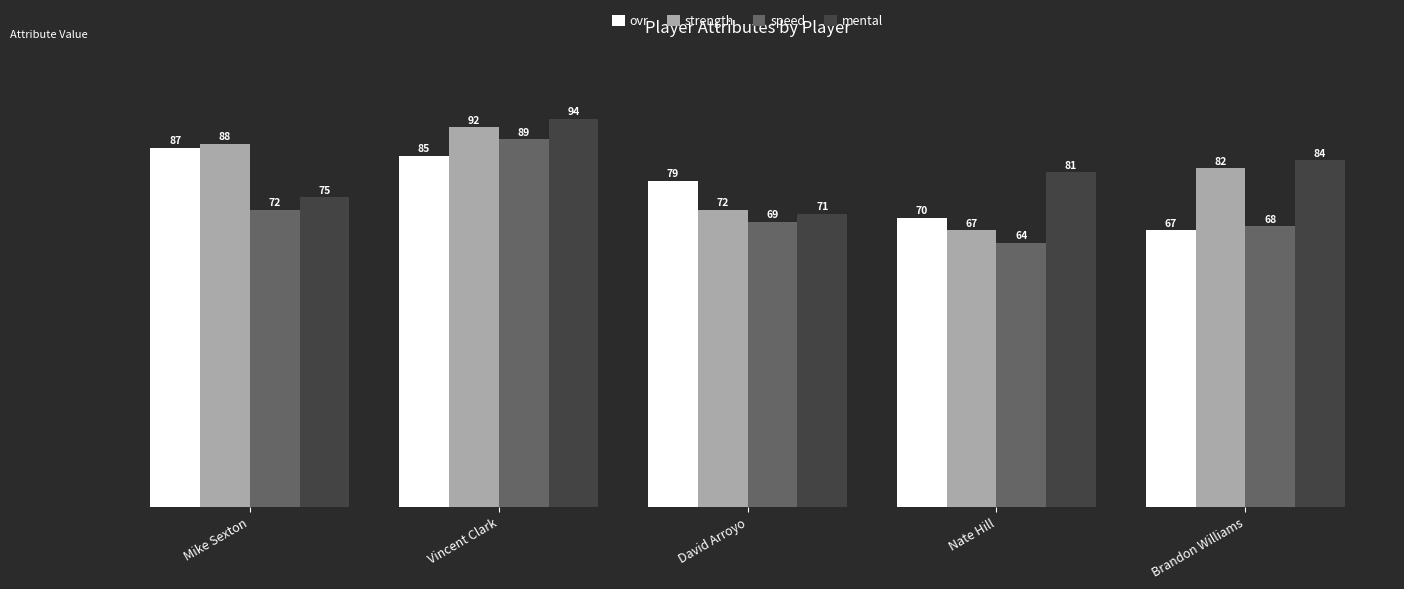

Is the value of strength at Vincent Clark greater than the value of speed at Vincent Clark?

Yes